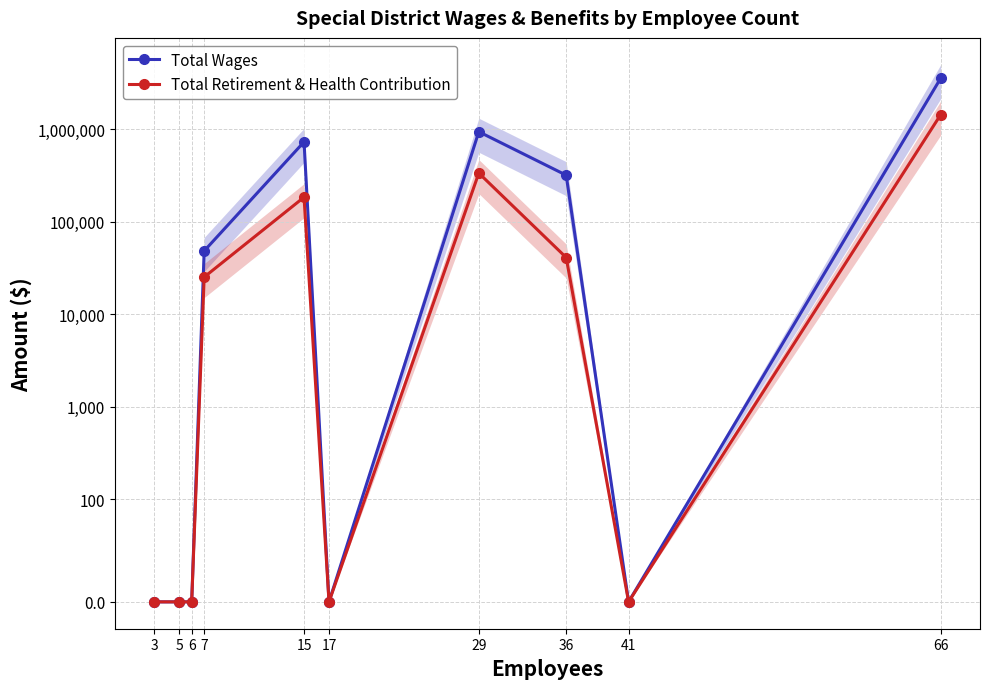

How many lines are shown in the chart?

2